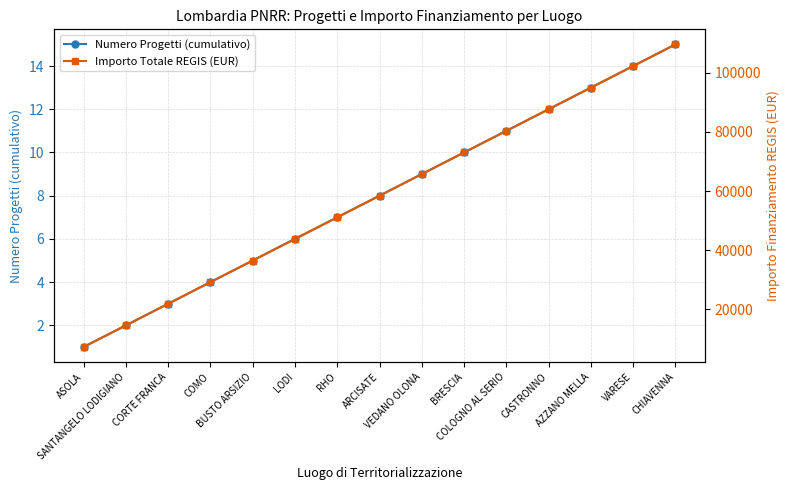

At which label does Importo Totale REGIS (EUR) first exceed 58408?

VEDANO OLONA